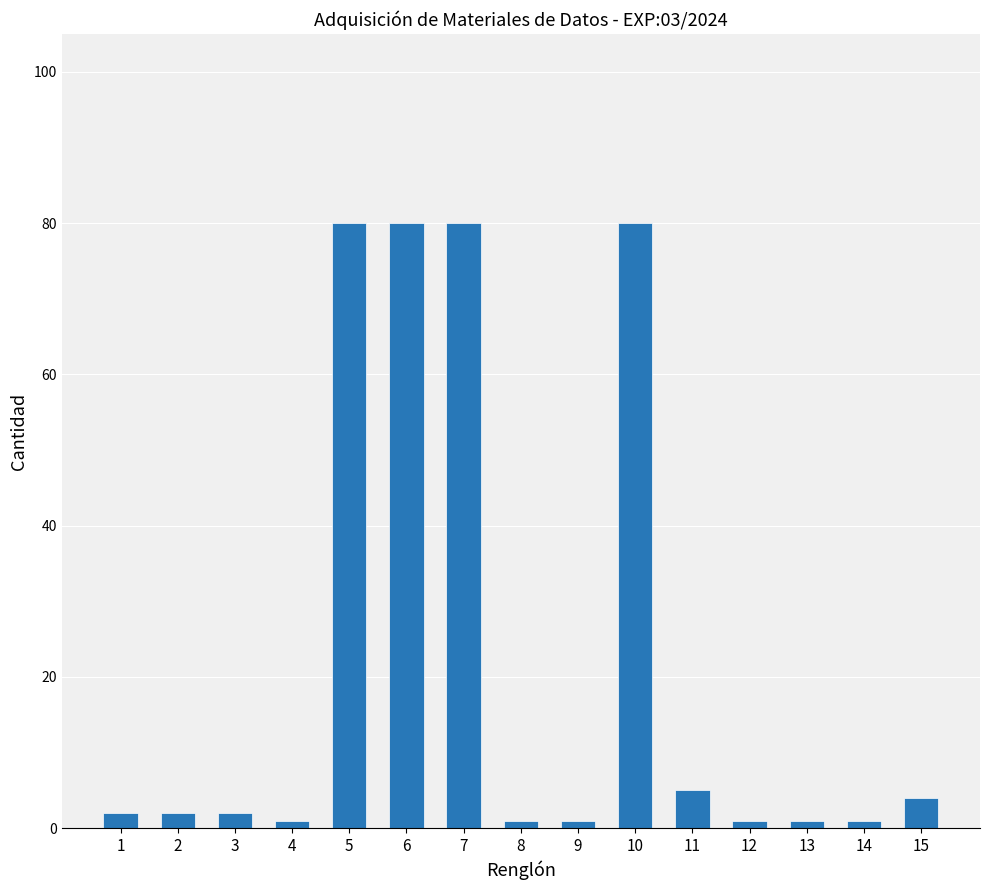

Reading right to left, what are all the values shown in this chart?

15=4	14=1	13=1	12=1	11=5	10=80	9=1	8=1	7=80	6=80	5=80	4=1	3=2	2=2	1=2